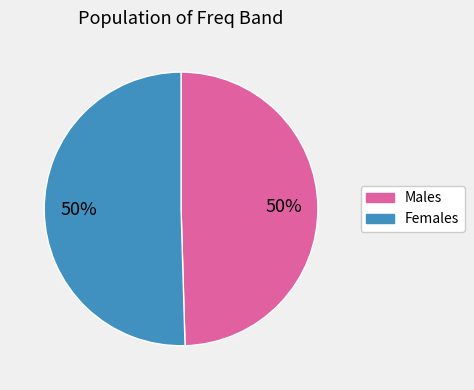

To the nearest percent, what is the average slice percentage?

50%